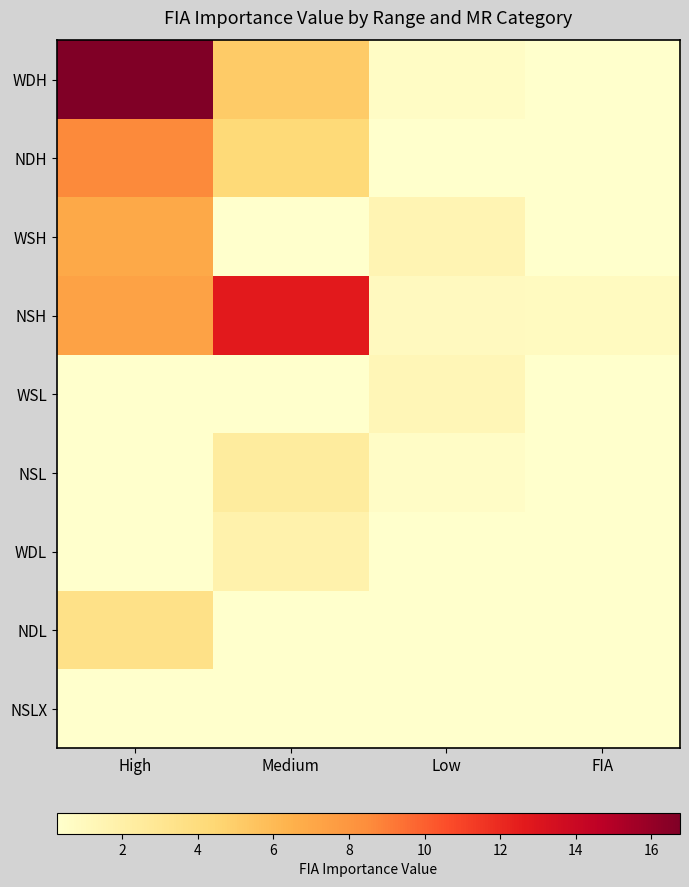

Between Low and FIA, which series saw the biggest shift?

WSH